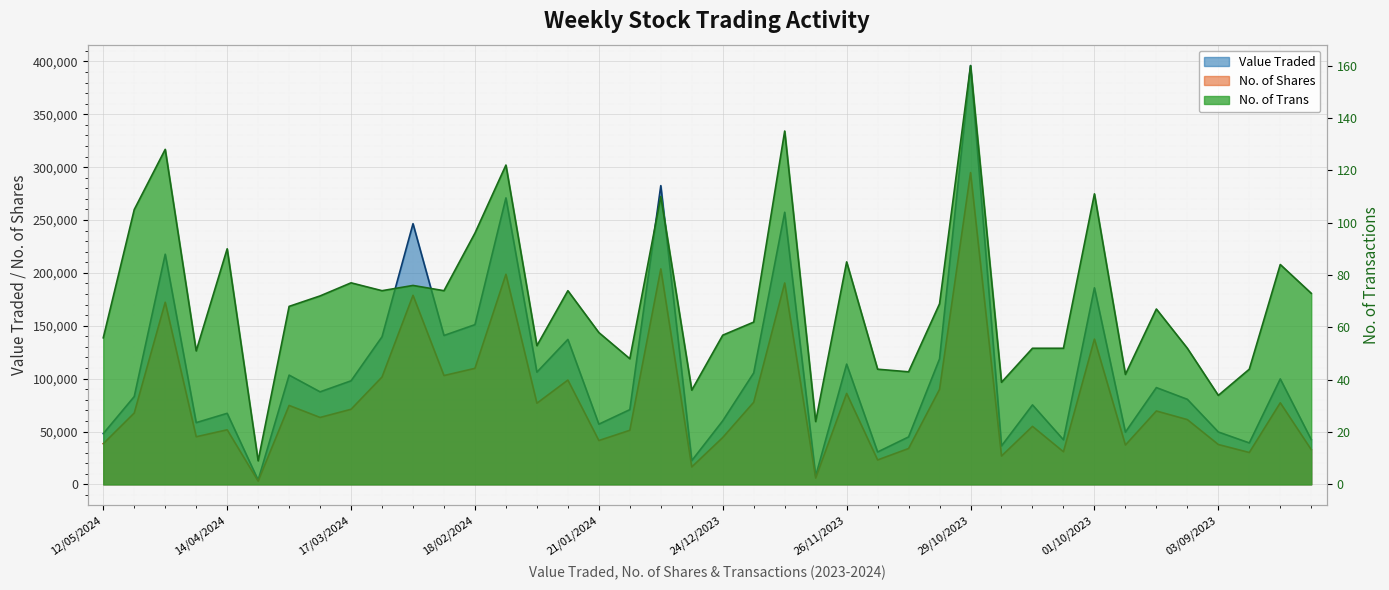

What is the difference between the maximum and second lowest values in the Value Traded series?

388207